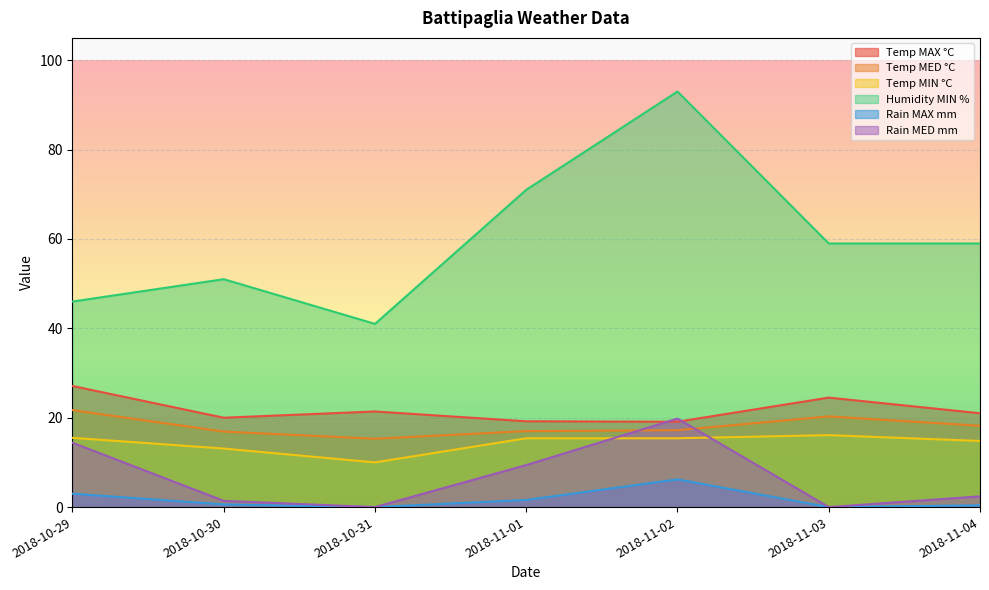

Reading left to right, list all the values displayed in this chart.

Temp MAX °C: 27.1	20.0	21.4	19.2	19.1	24.5	21.0
Temp MED °C: 21.7	16.9	15.3	17.0	17.2	20.3	18.2
Temp MIN °C: 15.5	13.1	10.0	15.4	15.4	16.1	14.8
Humidity MIN %: 46.0	51.0	41.0	71.0	93.0	59.0	59.0
Rain MAX mm: 3.0	0.6	0.0	1.6	6.2	0.0	0.4
Rain MED mm: 14.4	1.4	0.0	9.4	19.8	0.0	2.4